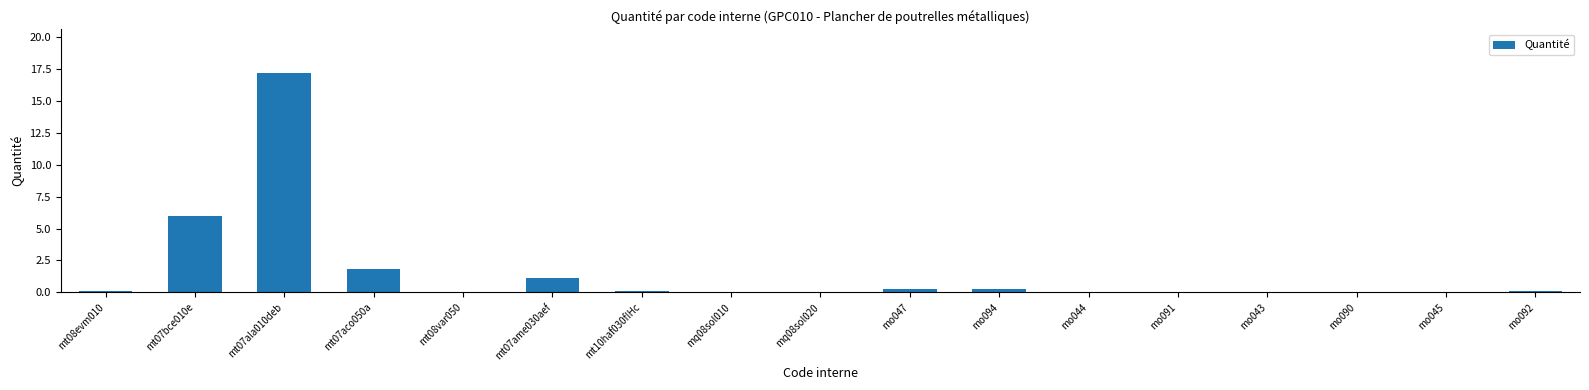

The chart shows a value of 0.2 at mo094. True or false?

True